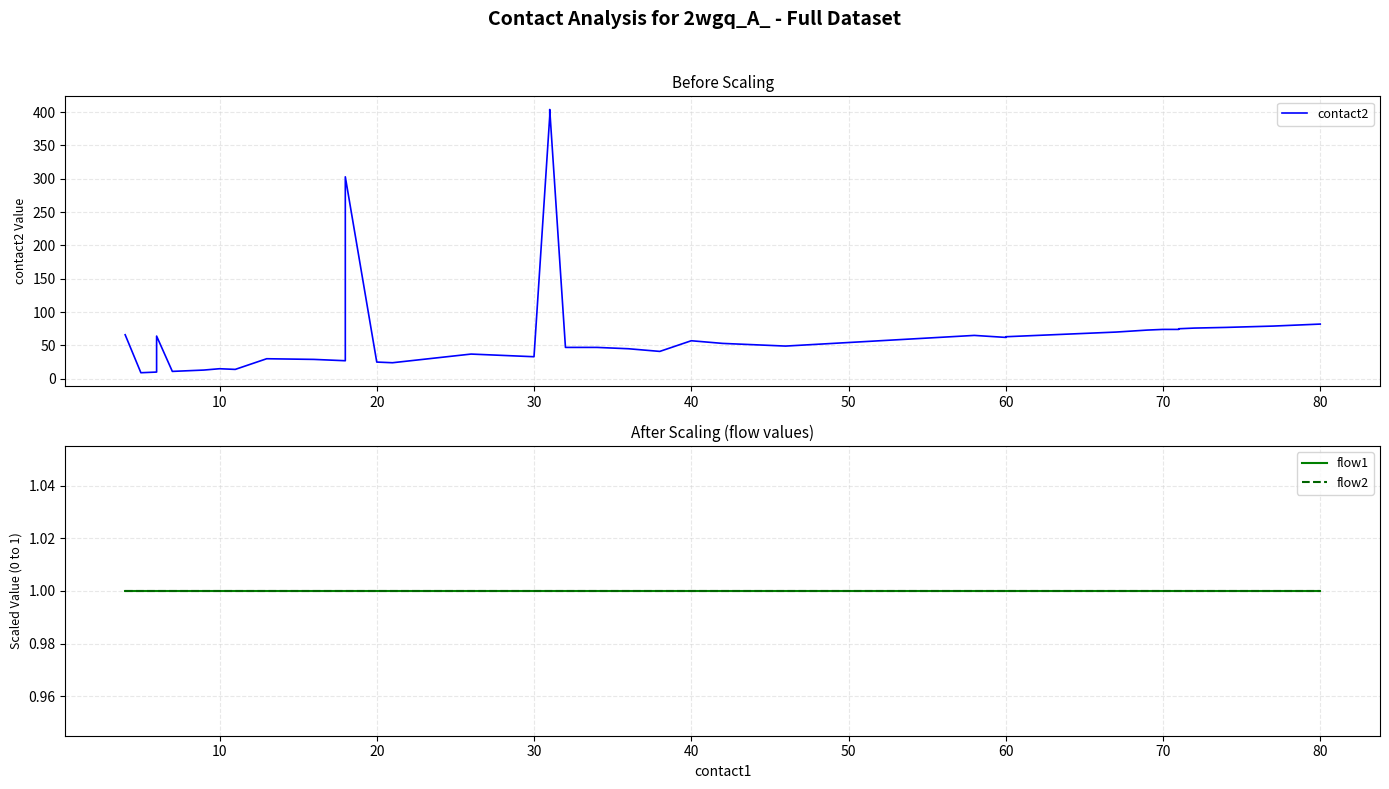

True or false: flow2 has more than 1 interior local peaks.

False